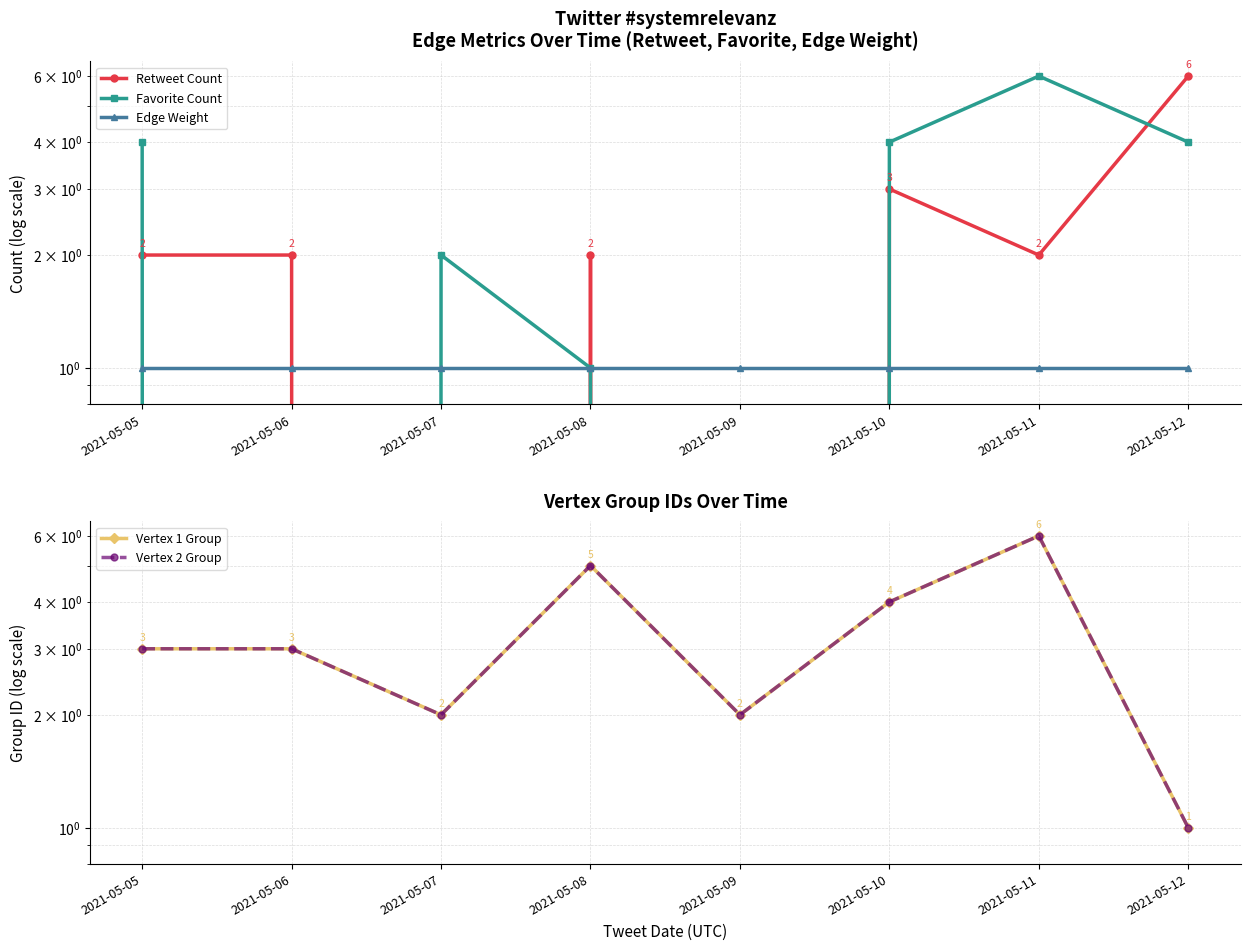

Does the chart display data point markers on the line(s)?

Yes